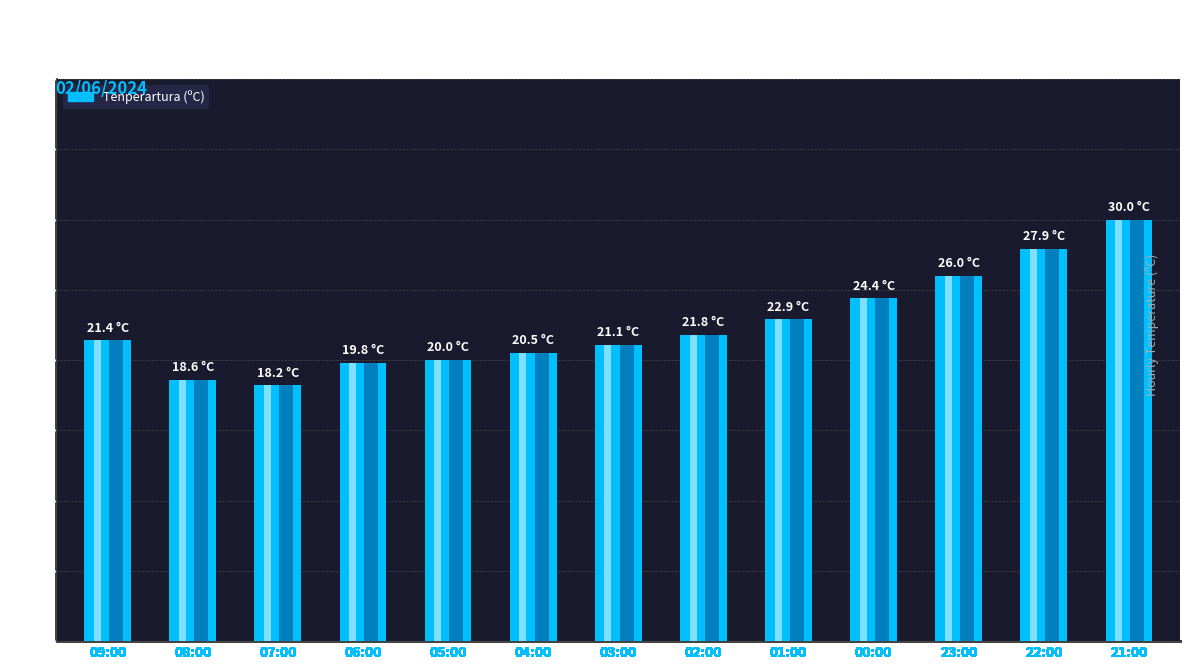

Approximately how many times larger is the value at 05:00 compared to 03:00?

0.9